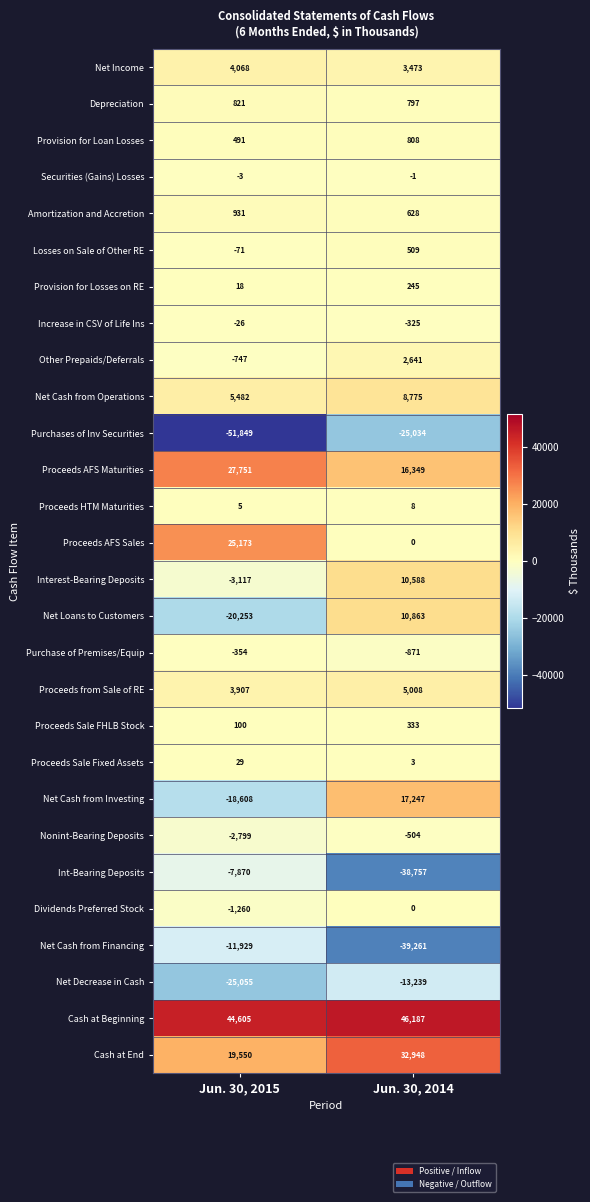

Rank the categories by Proceeds AFS Sales value from lowest to highest.

Jun. 30, 2014, Jun. 30, 2015